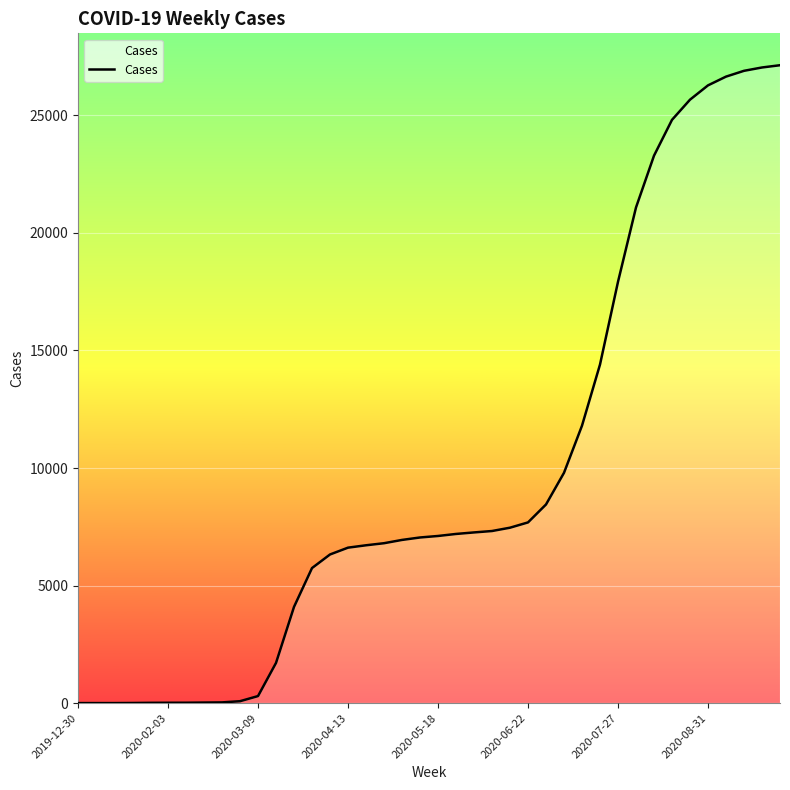

What is the difference between the second highest and second lowest values?

27040